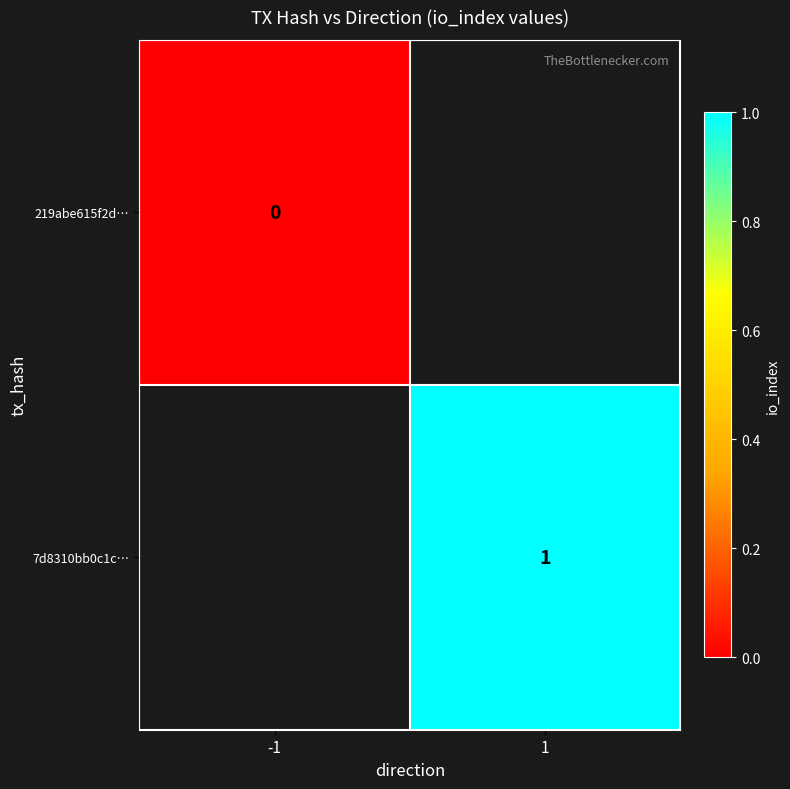

How many series are shown in this chart?

2